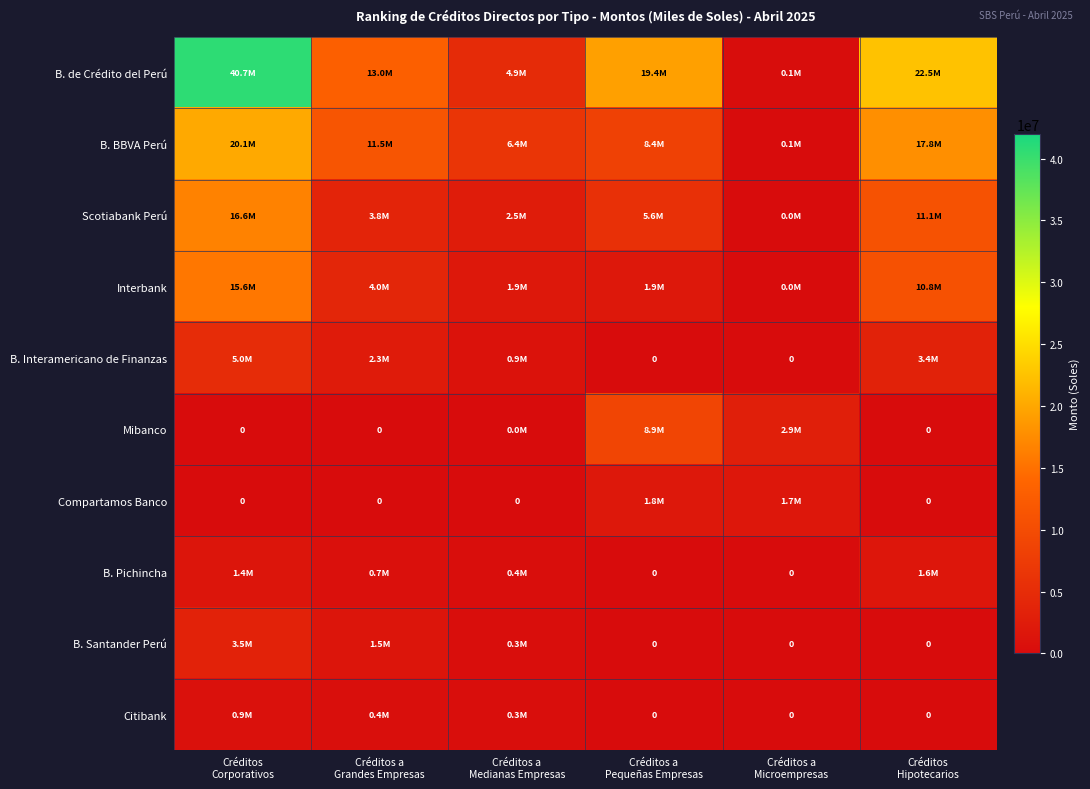

At Créditos a Grandes Empresas, list the series in order from largest to smallest.

B. de Crédito del Perú, B. BBVA Perú, Interbank, Scotiabank Perú, B. Interamericano de Finanzas, B. Santander Perú, B. Pichincha, Citibank, Mibanco, Compartamos Banco